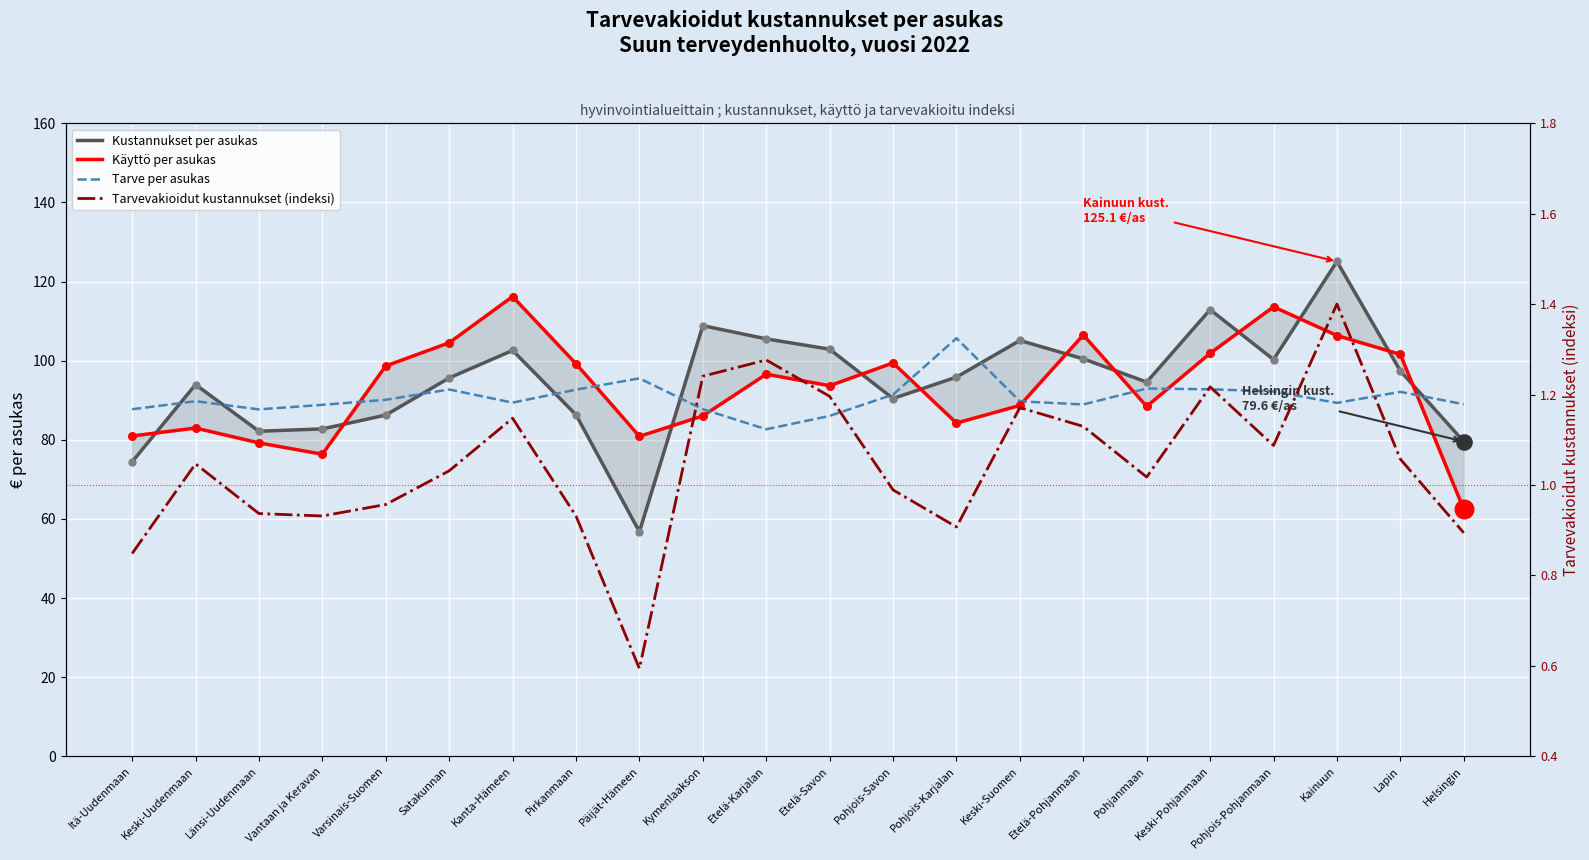

Which series has the largest total across all categories?

Kustannukset per asukas